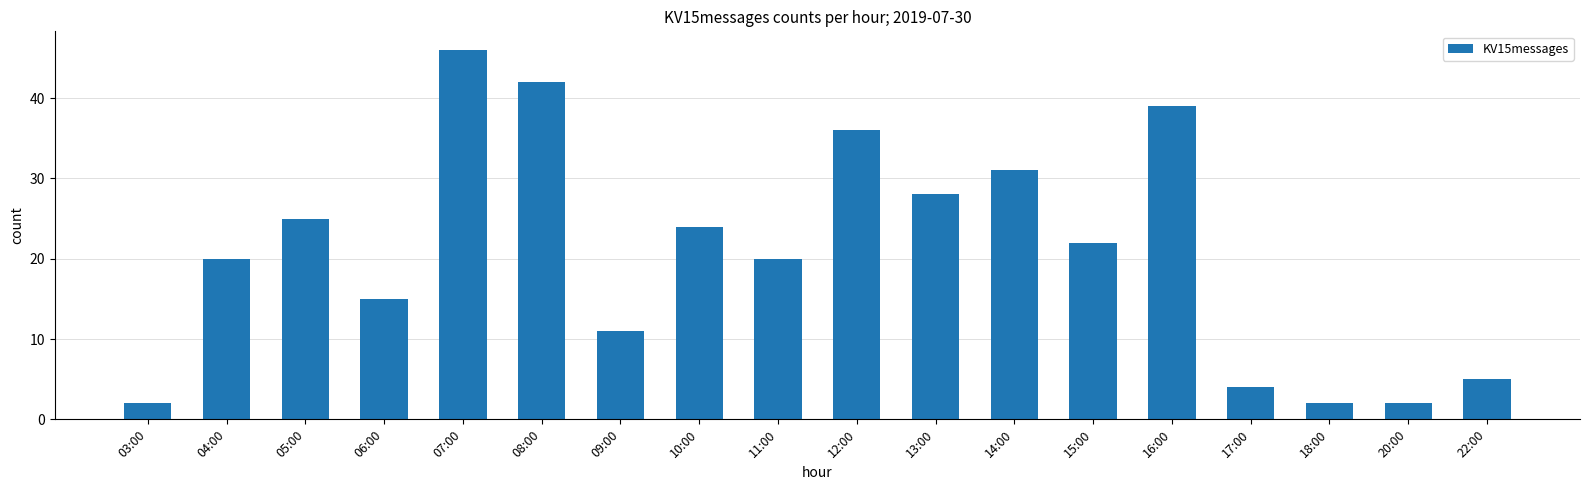

Does the chart contain any negative values?

No